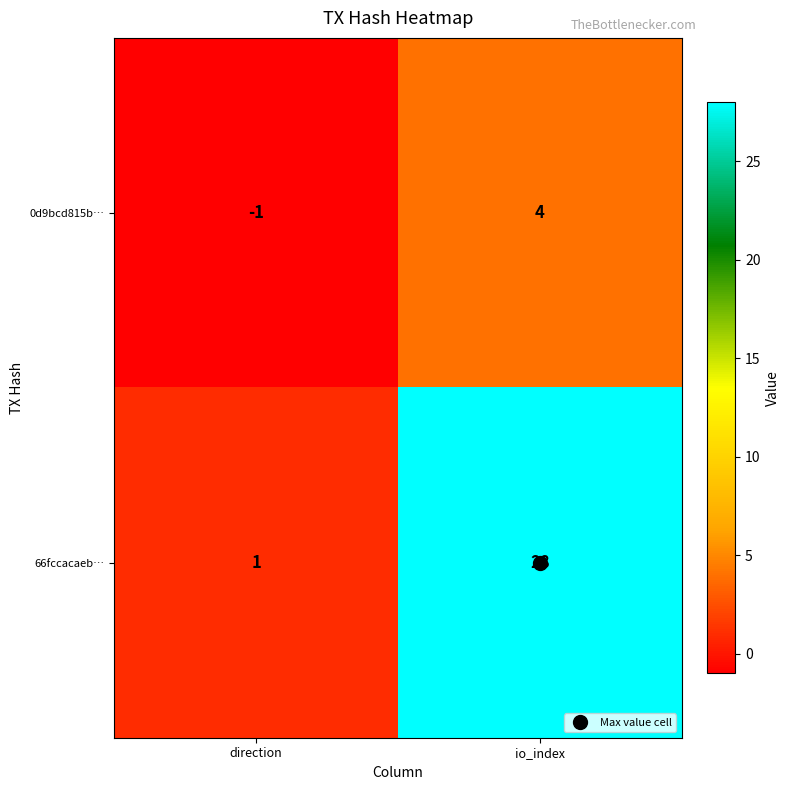

What is the difference between the maximum and minimum values in the 66fccacaeb… series?

27